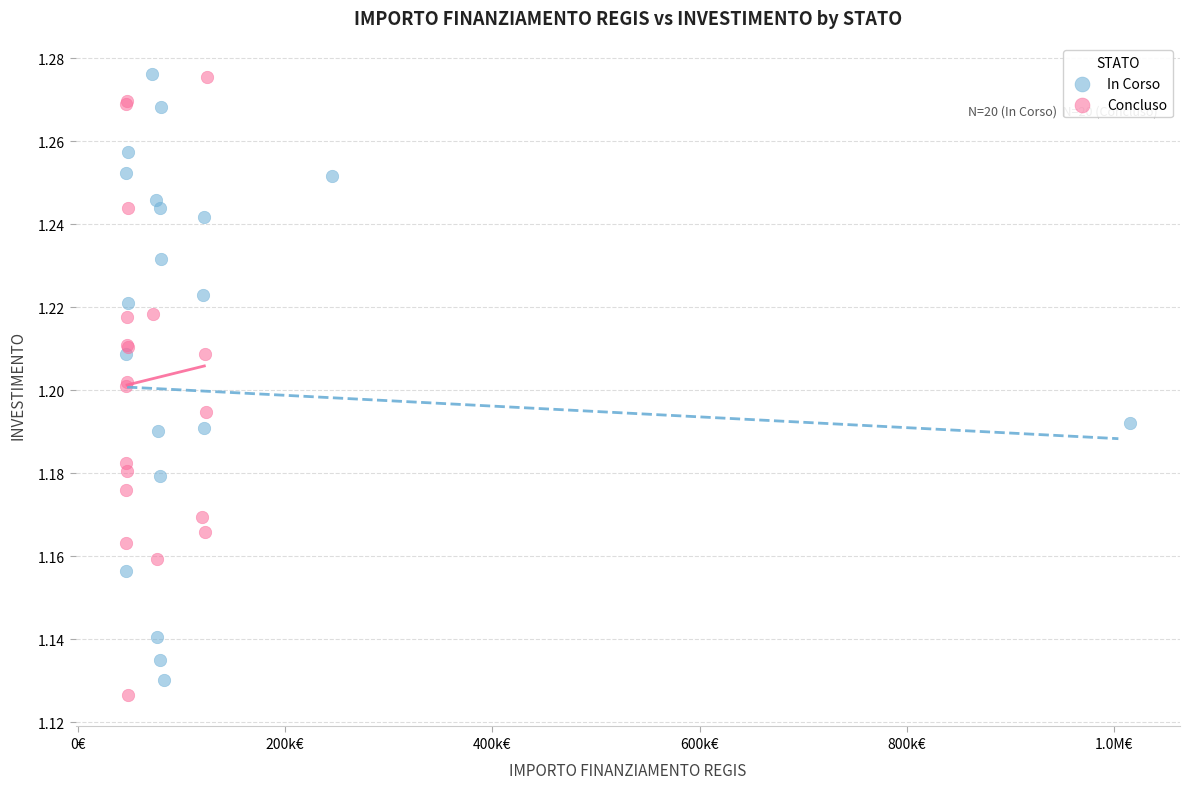

What are all the series names shown in the legend?

In Corso, Concluso